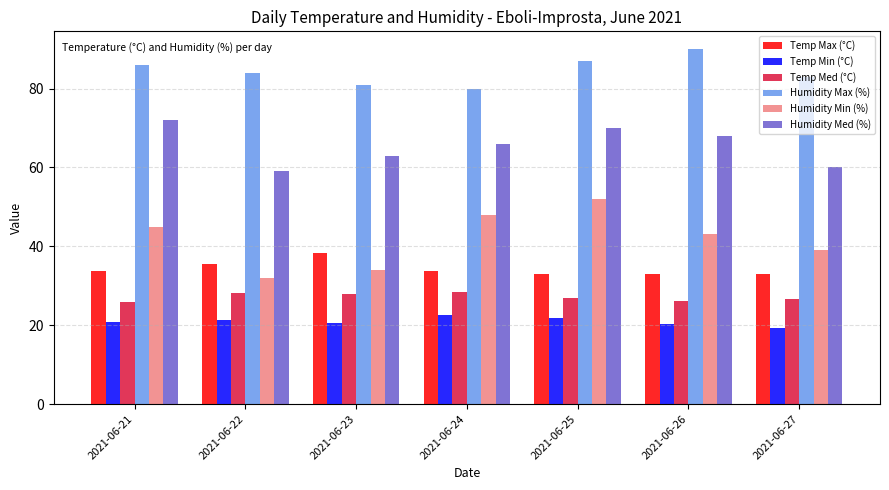

What is the lowest value of the Humidity Max (%) series?

80.0